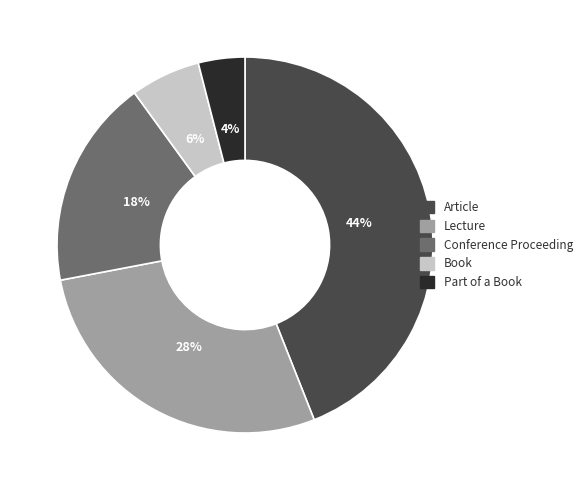

Approximately how many times larger is the value at Book compared to Lecture?

0.2